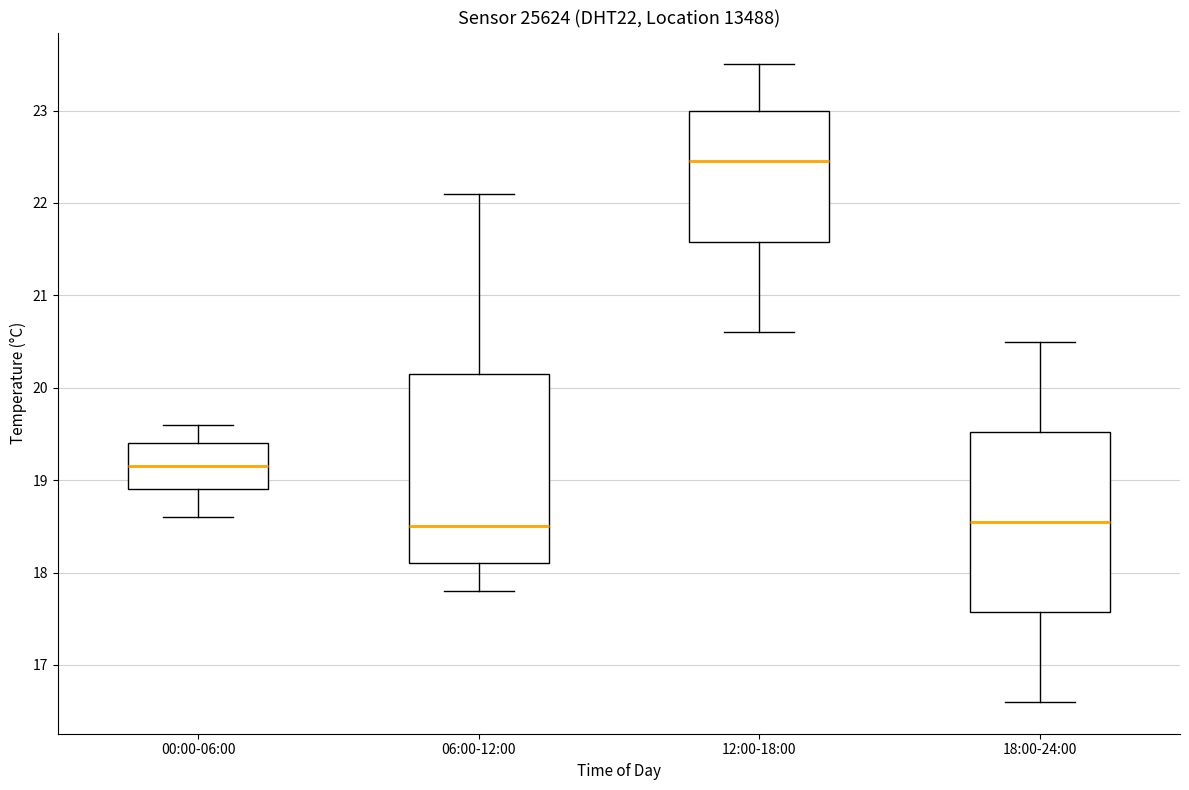

Comparing the boxes themselves (not the whiskers), which one is the tallest?

06:00-12:00